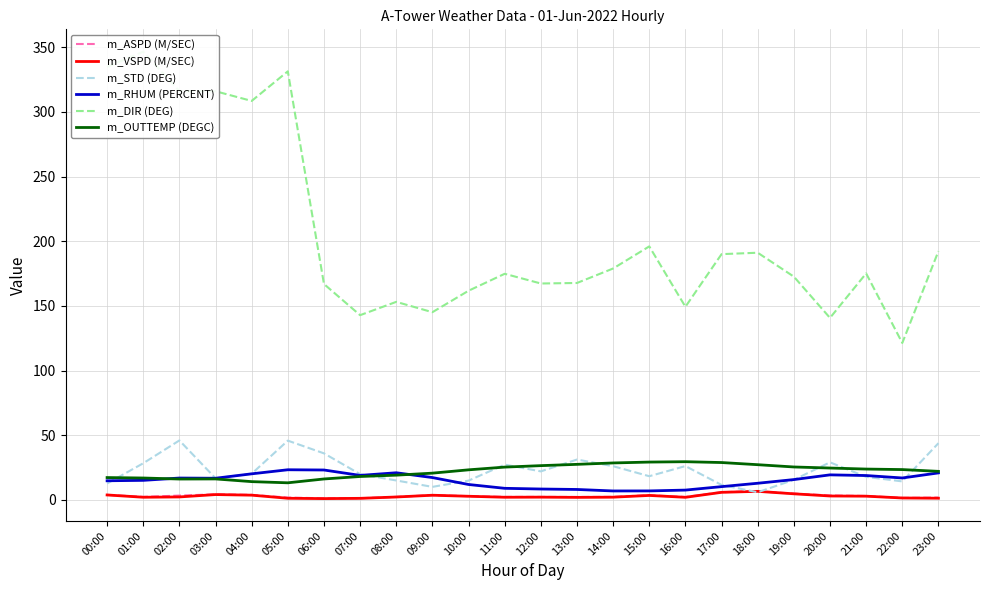

Reading left to right, what are all the values shown in this chart?

m_ASPD (M/SEC): 00:00=3.8	01:00=2.3	02:00=3.3	03:00=4.2	04:00=3.8	05:00=1.7	06:00=1.2	07:00=1.2	08:00=2.2	09:00=3.6	10:00=2.8	11:00=2.2	12:00=2.2	13:00=2.2	14:00=2.3	15:00=3.6	16:00=2.2	17:00=5.9	18:00=6.6	19:00=4.8	20:00=3.4	21:00=2.9	22:00=1.4	23:00=1.7
m_VSPD (M/SEC): 00:00=3.7	01:00=2.0	02:00=2.2	03:00=4.0	04:00=3.6	05:00=1.2	06:00=0.9	07:00=1.1	08:00=2.2	09:00=3.5	10:00=2.7	11:00=2.0	12:00=2.1	13:00=1.9	14:00=2.0	15:00=3.4	16:00=1.9	17:00=5.8	18:00=6.5	19:00=4.6	20:00=2.9	21:00=2.8	22:00=1.4	23:00=1.2
m_STD (DEG): 00:00=12.6	01:00=28.3	02:00=45.9	03:00=16.6	04:00=20.2	05:00=45.8	06:00=35.9	07:00=19.8	08:00=14.9	09:00=10.0	10:00=14.8	11:00=27.2	12:00=22.0	13:00=31.1	14:00=26.0	15:00=18.2	16:00=26.1	17:00=11.5	18:00=5.8	19:00=15.5	20:00=29.0	21:00=17.7	22:00=14.2	23:00=43.8
m_RHUM (PERCENT): 00:00=14.7	01:00=15.0	02:00=16.8	03:00=16.7	04:00=20.1	05:00=23.2	06:00=23.1	07:00=18.9	08:00=20.9	09:00=17.2	10:00=11.8	11:00=8.9	12:00=8.3	13:00=8.0	14:00=6.8	15:00=6.9	16:00=7.5	17:00=10.2	18:00=12.8	19:00=15.6	20:00=19.3	21:00=18.8	22:00=16.9	23:00=20.8
m_DIR (DEG): 00:00=334.8	01:00=346.6	02:00=316.1	03:00=316.0	04:00=308.5	05:00=331.4	06:00=166.9	07:00=142.8	08:00=153.1	09:00=145.1	10:00=161.7	11:00=174.8	12:00=167.3	13:00=167.7	14:00=178.9	15:00=196.0	16:00=149.3	17:00=190.0	18:00=191.1	19:00=172.6	20:00=140.7	21:00=175.1	22:00=121.3	23:00=192.3
m_OUTTEMP (DEGC): 00:00=17.2	01:00=16.9	02:00=16.1	03:00=16.1	04:00=14.1	05:00=13.1	06:00=16.1	07:00=18.0	08:00=19.1	09:00=20.6	10:00=23.2	11:00=25.3	12:00=26.4	13:00=27.4	14:00=28.5	15:00=29.2	16:00=29.5	17:00=28.8	18:00=27.1	19:00=25.4	20:00=24.6	21:00=23.8	22:00=23.4	23:00=22.0